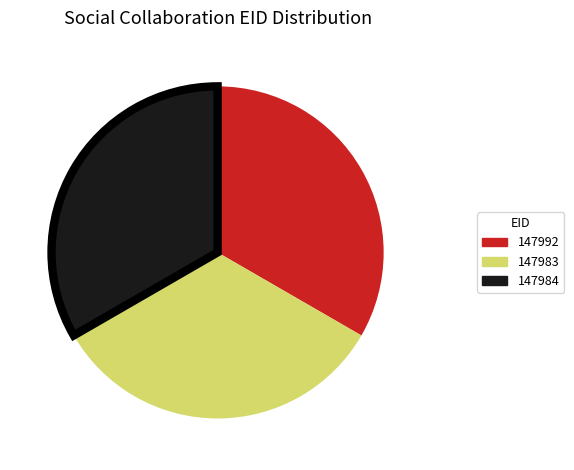

Approximately how many times larger is the value at 147992 compared to 147983?

1.0